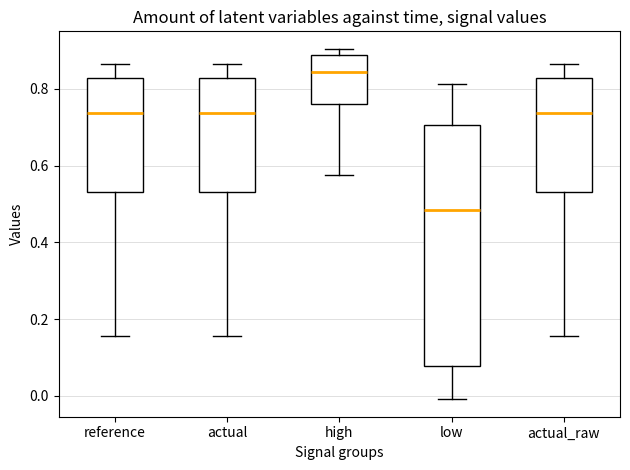

Which box's median line is the lowest?

low